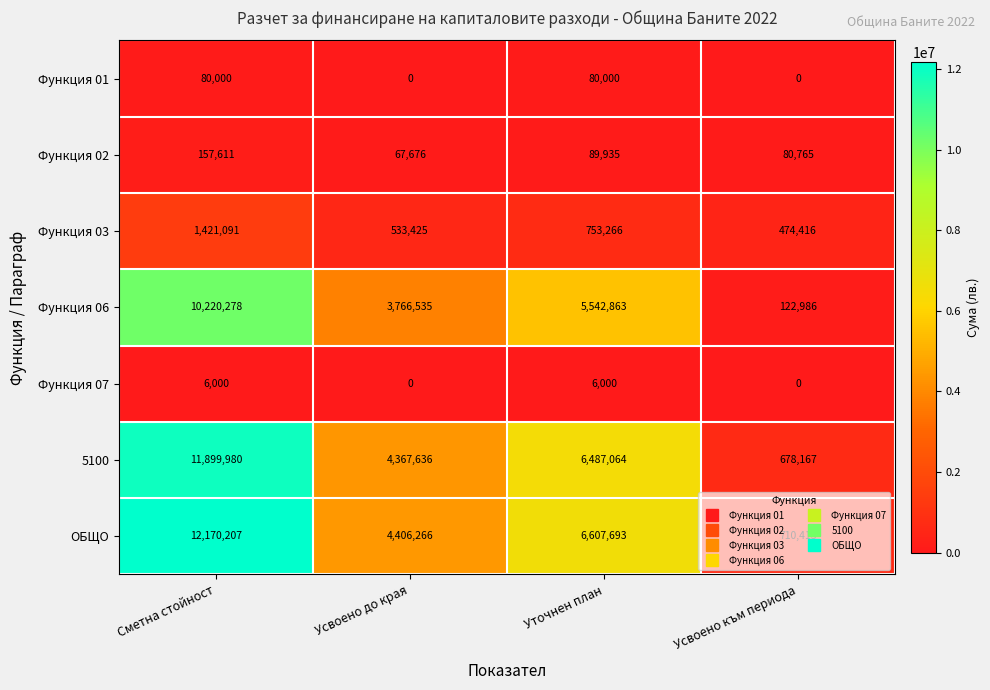

How many values in the Функция 06 series are below 5542863?

2